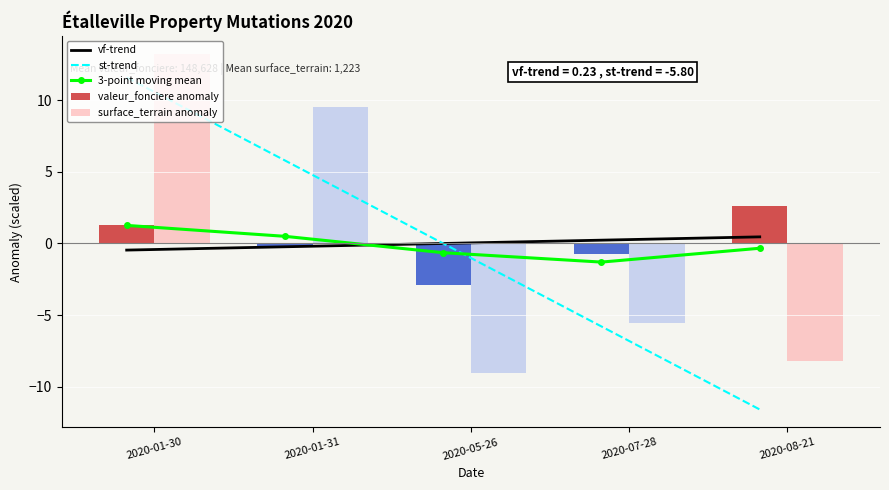

What is the sum of the st-trend values at 2020-08-21 and 2020-05-26?

-11.6